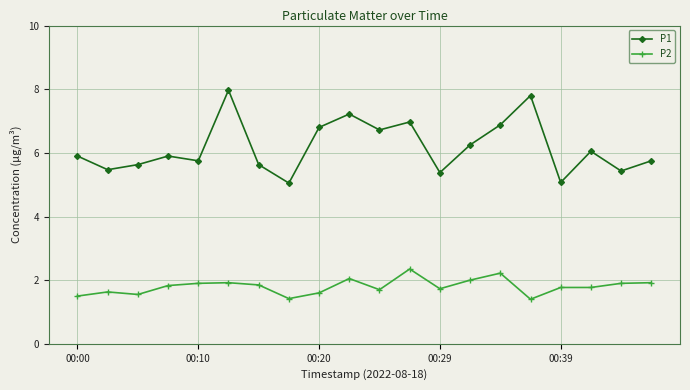

What is the value of the P1 point at the 6th from the left?

8.0